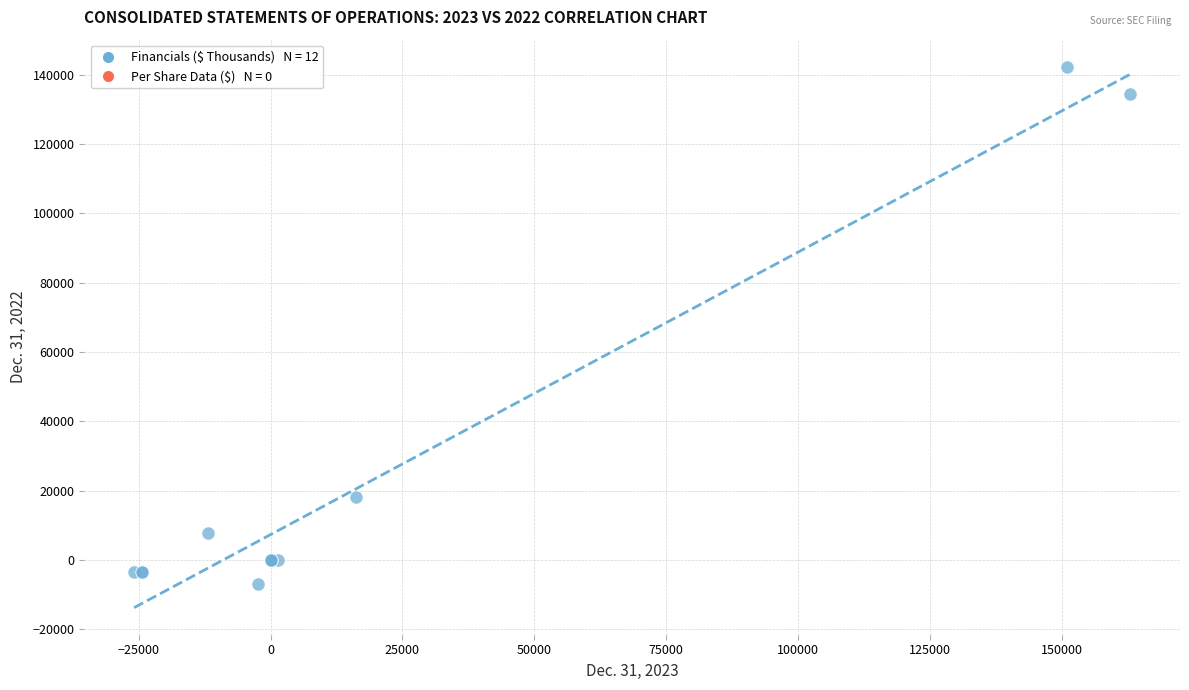

What Y value in the scatter plot is closest to 67708?

18214.0